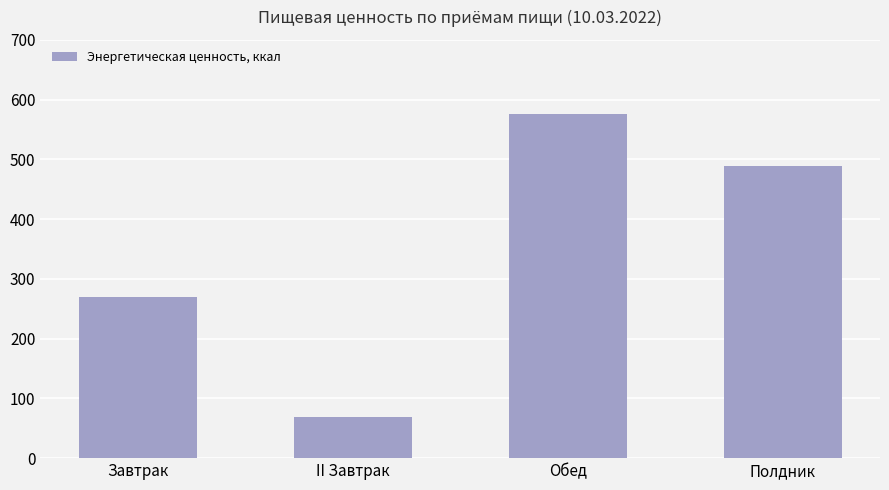

What is the change in value from Обед to Полдник?

-86.8